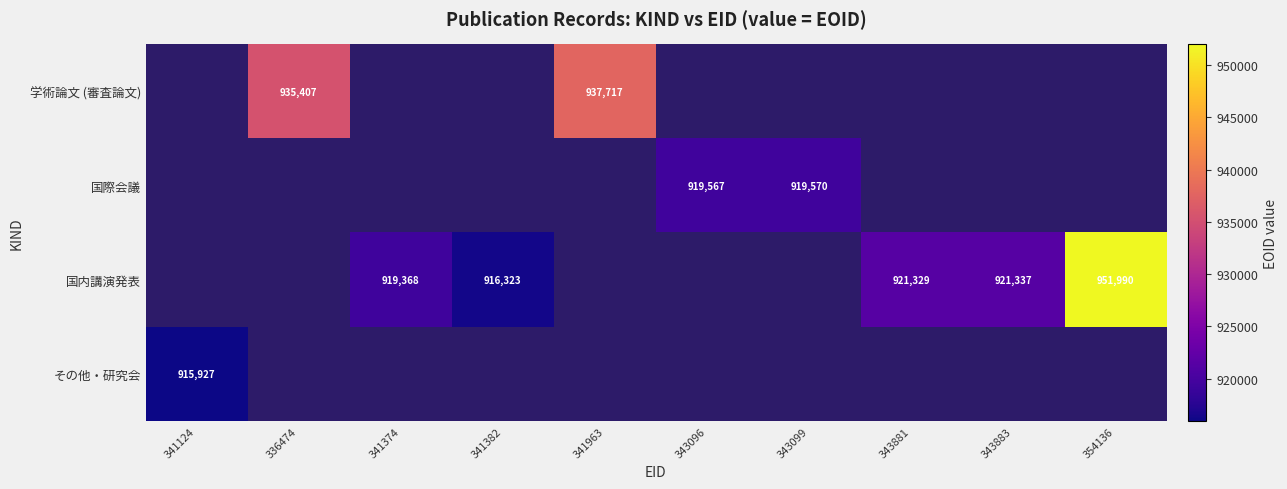

The value of 学術論文 (審査論文) at 341963 is 1650806. True or false?

False